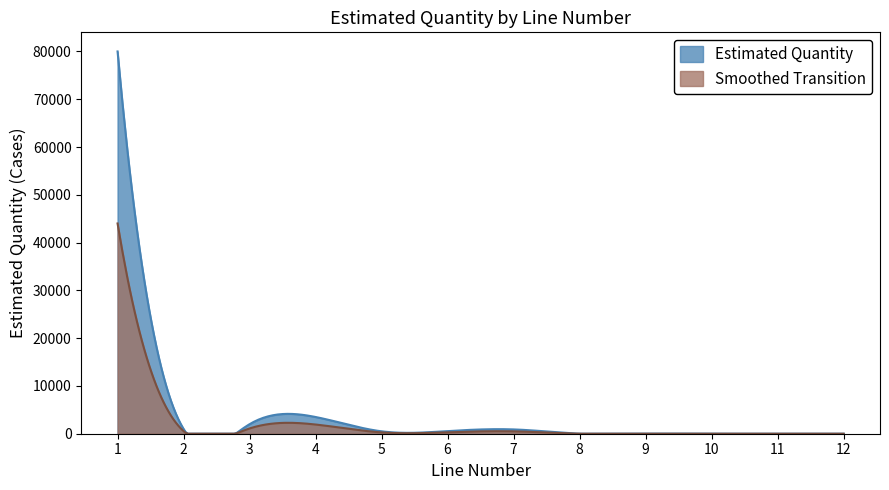

At which category does the chart reach its peak across all series?

1